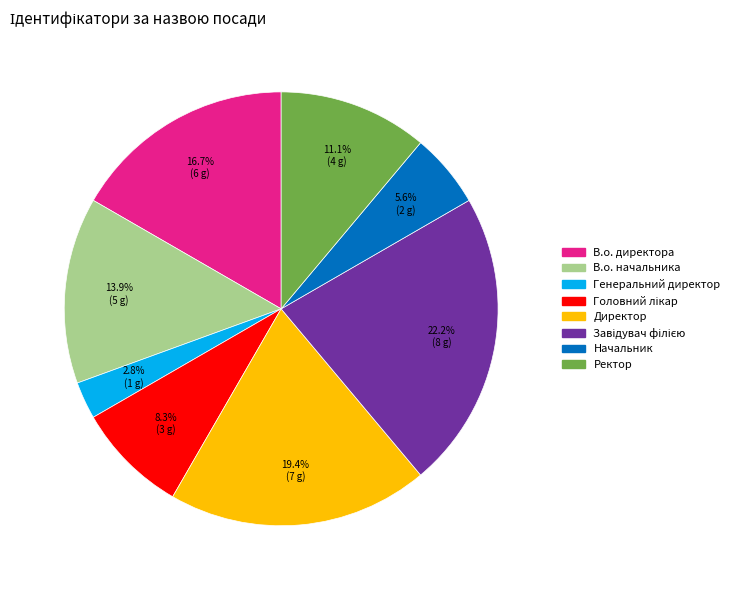

Which category has the smallest portion of the pie?

Генеральний директор